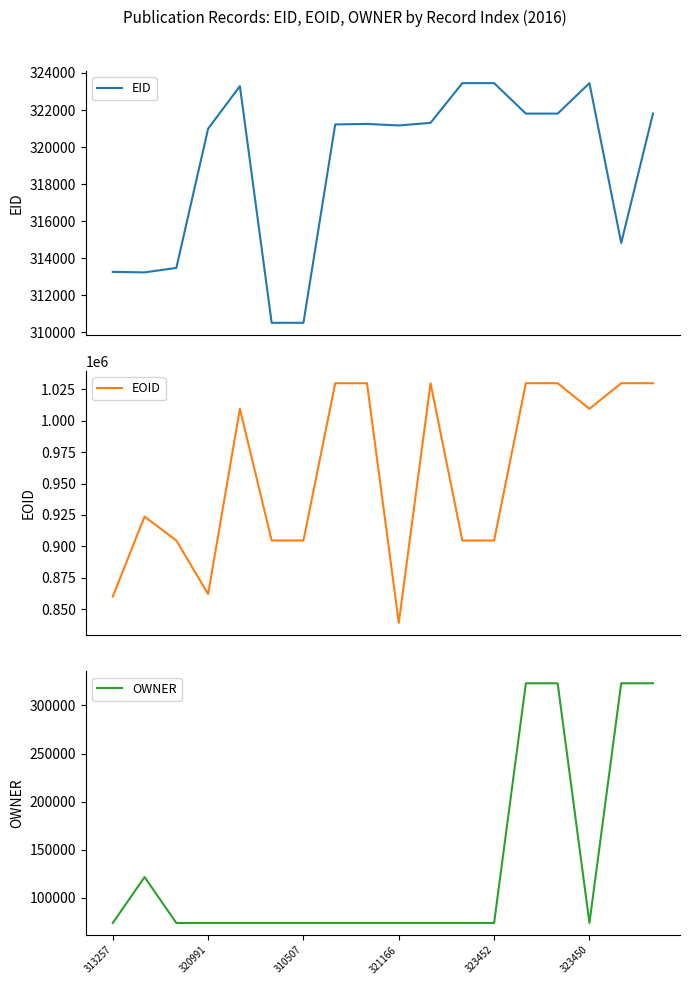

What is the total value across all series at 310507?

1292008